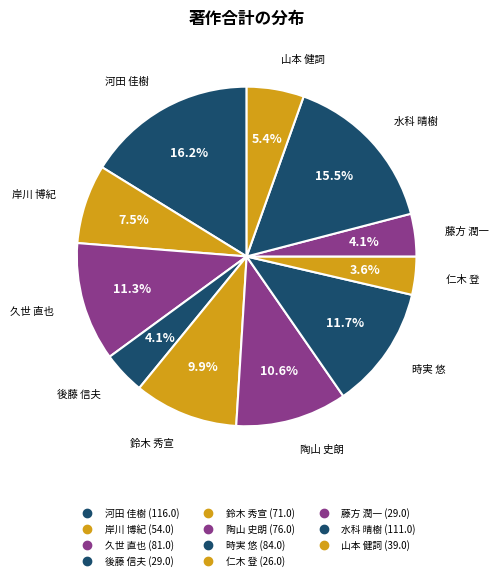

Count the number of slices in the pie.

11